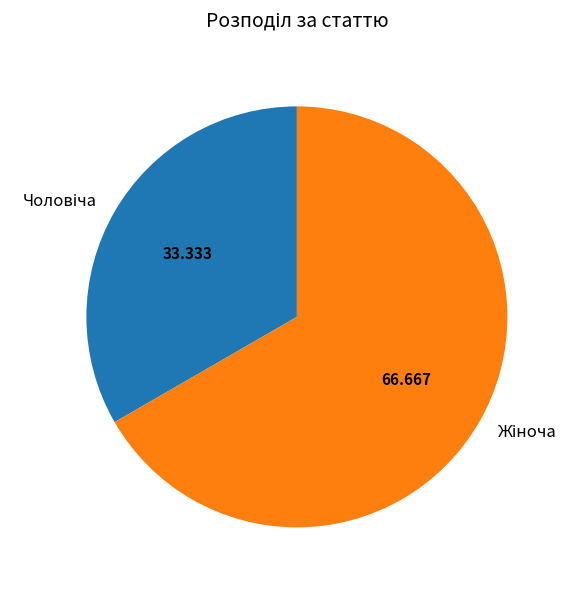

Does any single category account for the majority?

Yes